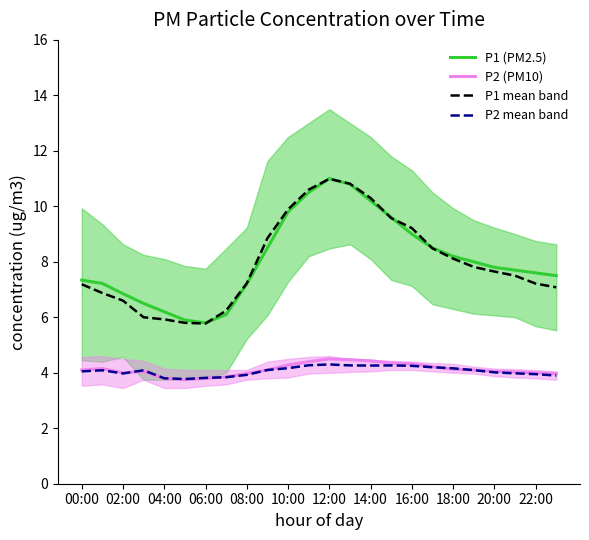

What is the difference between the maximum and minimum values in the P1 mean band series?

5.2